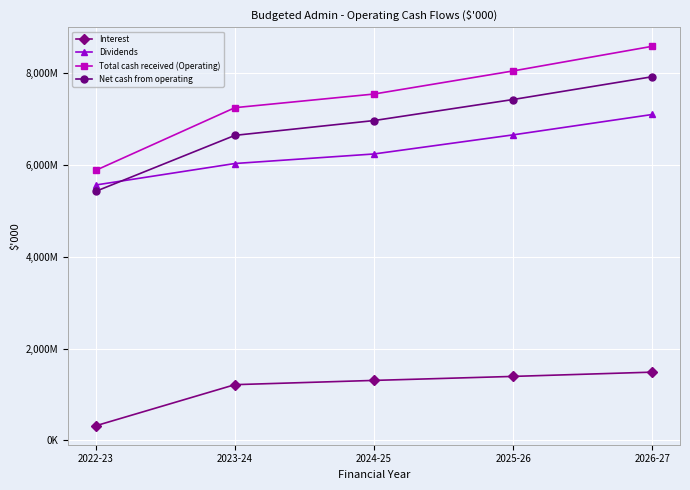

Rank the series at 2023-24 from lowest to highest value.

Interest, Dividends, Net cash from operating, Total cash received (Operating)